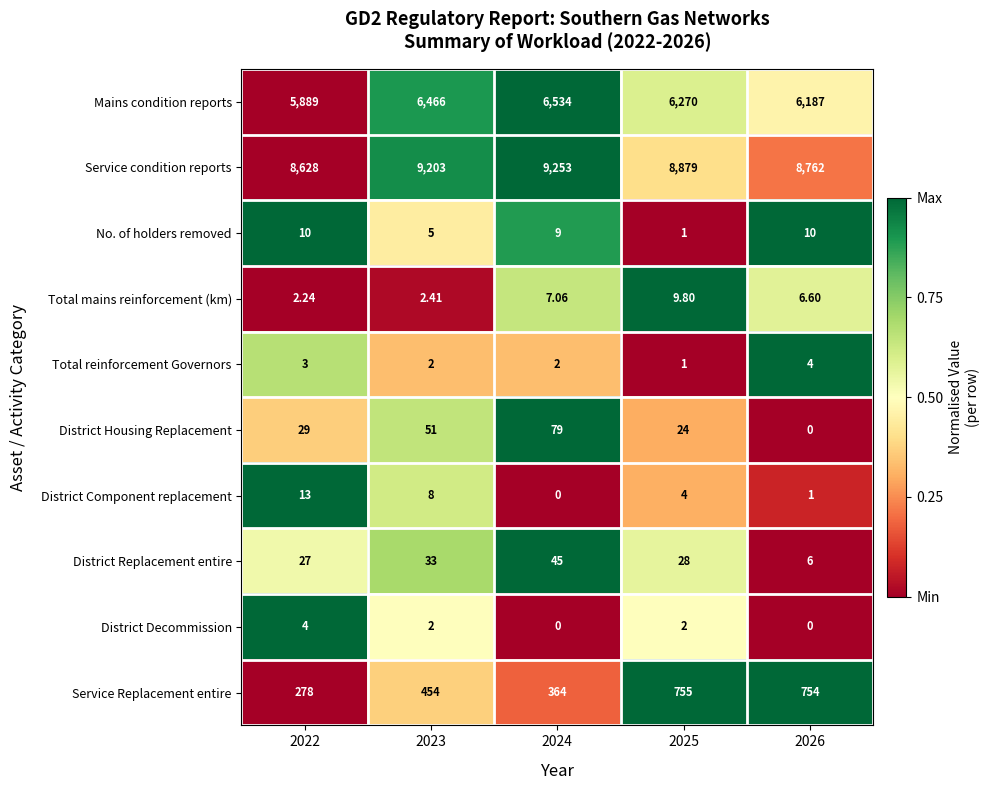

Is the value of District Replacement entire at 2025 greater than the value of No. of holders removed at 2025?

Yes